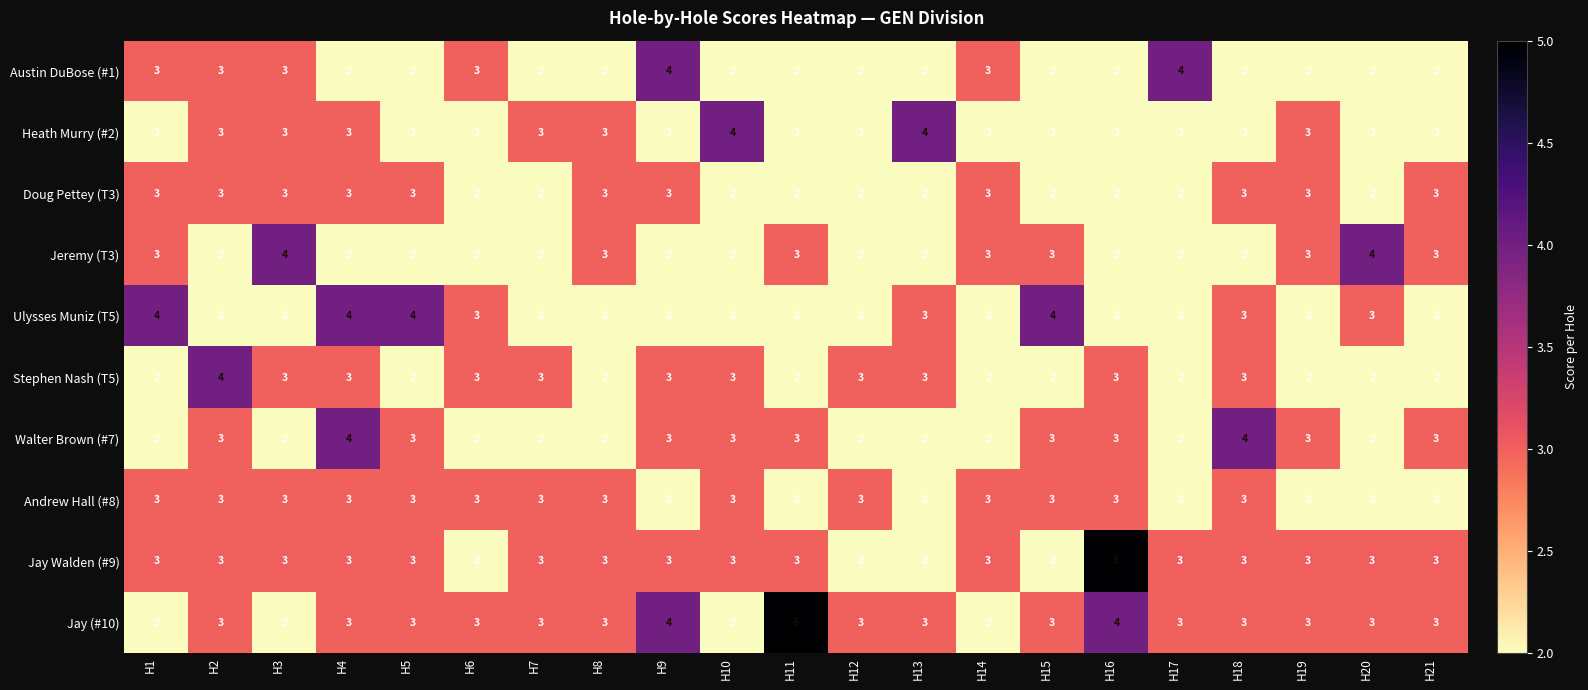

What value does the Jay Walden (#9) series have at H10?

3